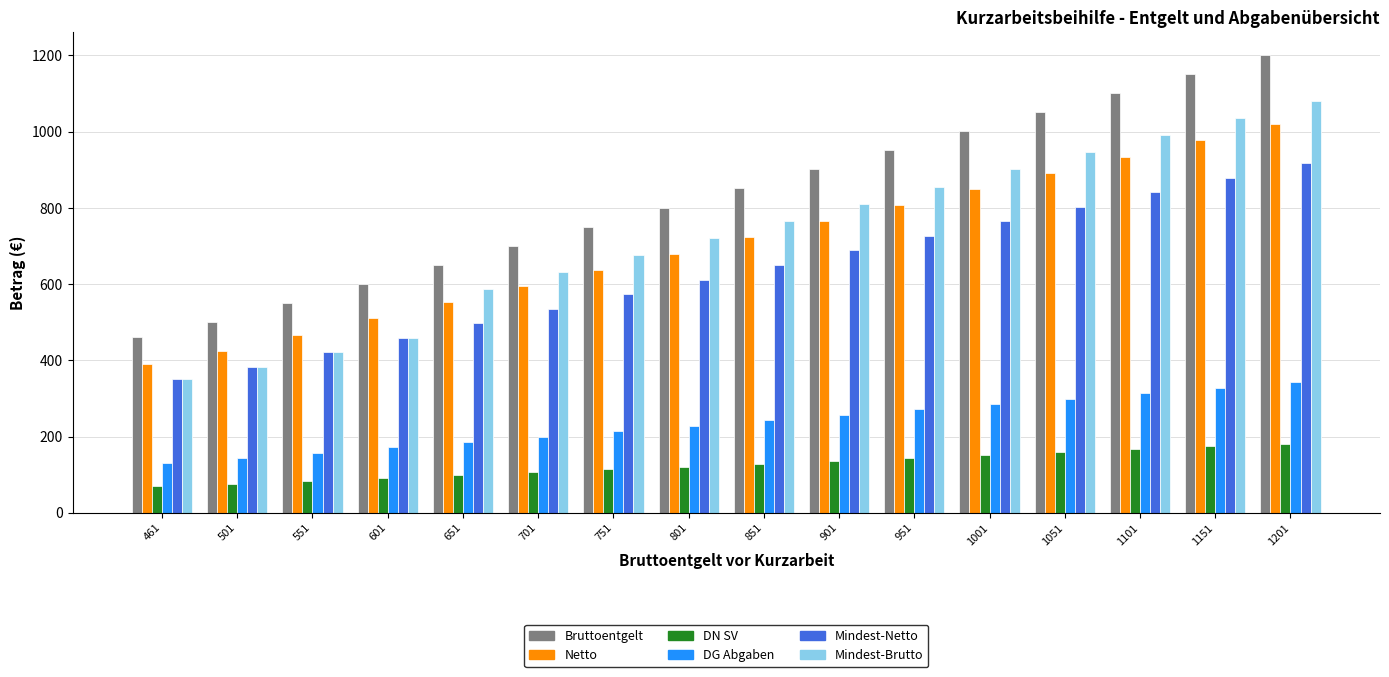

What is the difference between the highest and lowest values at 1201?

1019.4